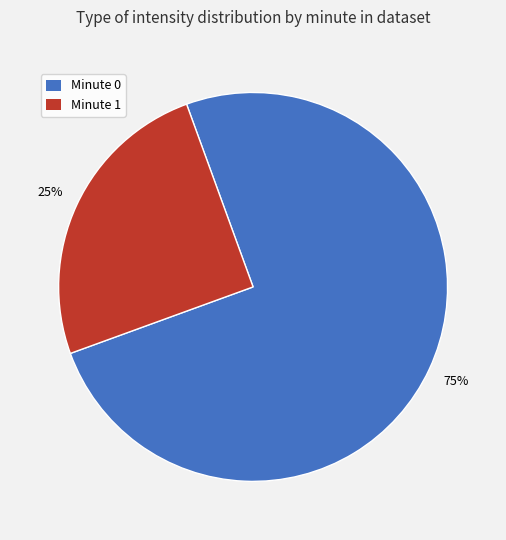

Is there a majority slice in this chart?

Yes